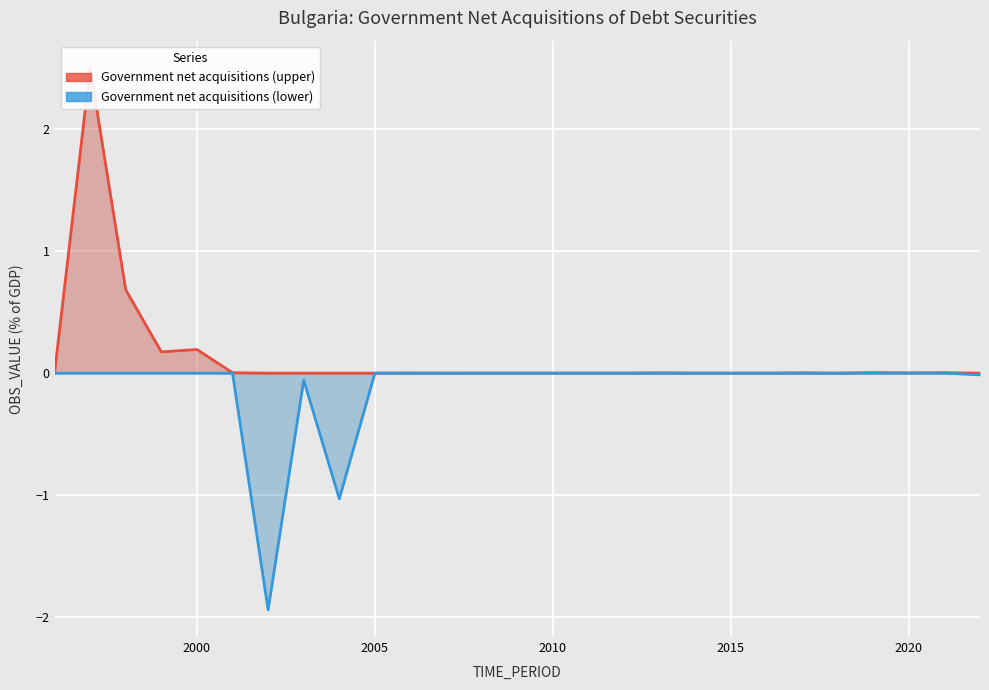

True or false: Government net acquisitions of debt securities (lower) has a value of 0.6 at 2006.

False